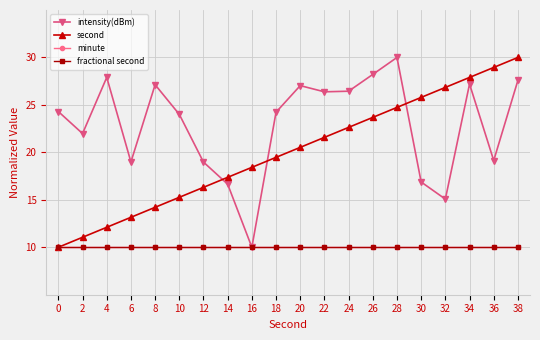

True or false: second and fractional second intersect in this chart.

False